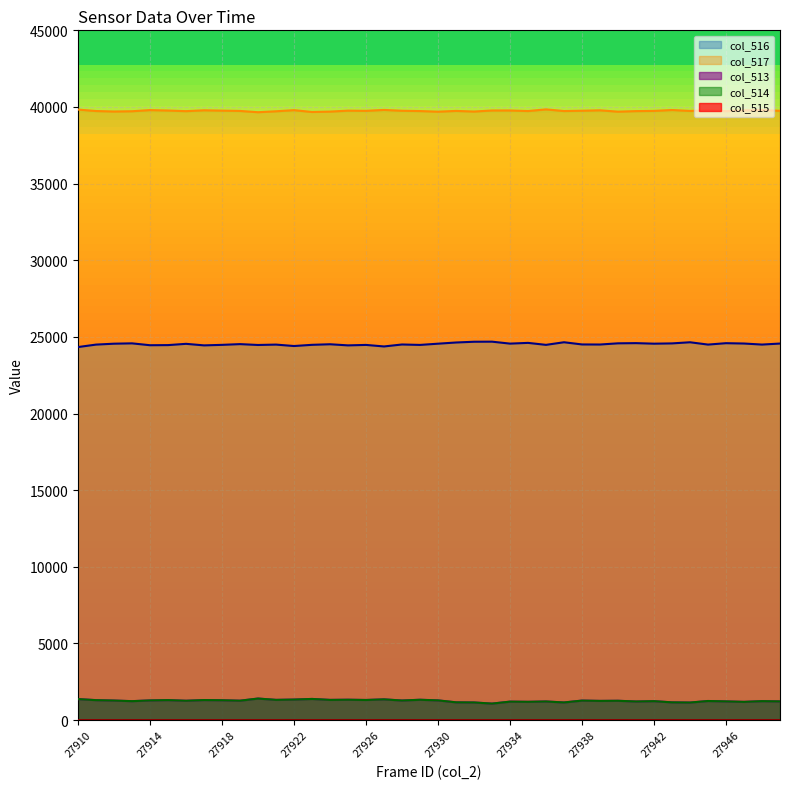

Reading left to right, transcribe all the data shown in this chart.

col_516: 24337	24497	24556	24578	24456	24464	24547	24446	24480	24528	24472	24497	24404	24482	24519	24446	24476	24376	24504	24476	24556	24634	24683	24688	24561	24609	24480	24650	24507	24502	24580	24592	24557	24575	24649	24498	24589	24567	24499	24565
col_517: 39830	39736	39705	39722	39796	39768	39727	39783	39761	39742	39658	39720	39792	39674	39699	39760	39748	39807	39753	39734	39694	39743	39703	39771	39771	39735	39842	39735	39755	39782	39695	39731	39744	39802	39742	39792	39728	39779	39800	39751
col_513: 1368	1302	1274	1235	1283	1303	1261	1306	1294	1265	1405	1318	1339	1379	1317	1329	1311	1352	1278	1325	1285	1158	1149	1076	1203	1191	1213	1150	1273	1251	1260	1212	1234	1158	1144	1245	1218	1189	1236	1219
col_514: 1368	1300	1274	1234	1283	1303	1261	1306	1294	1265	1405	1318	1338	1379	1316	1327	1311	1351	1276	1325	1285	1158	1149	1076	1203	1191	1213	1150	1271	1251	1259	1212	1233	1156	1144	1244	1218	1188	1234	1218
col_515: 0	2	0	1	0	0	0	0	0	0	0	0	1	0	1	2	0	1	2	0	0	0	0	0	0	0	0	0	2	0	1	0	1	2	0	1	0	1	2	1